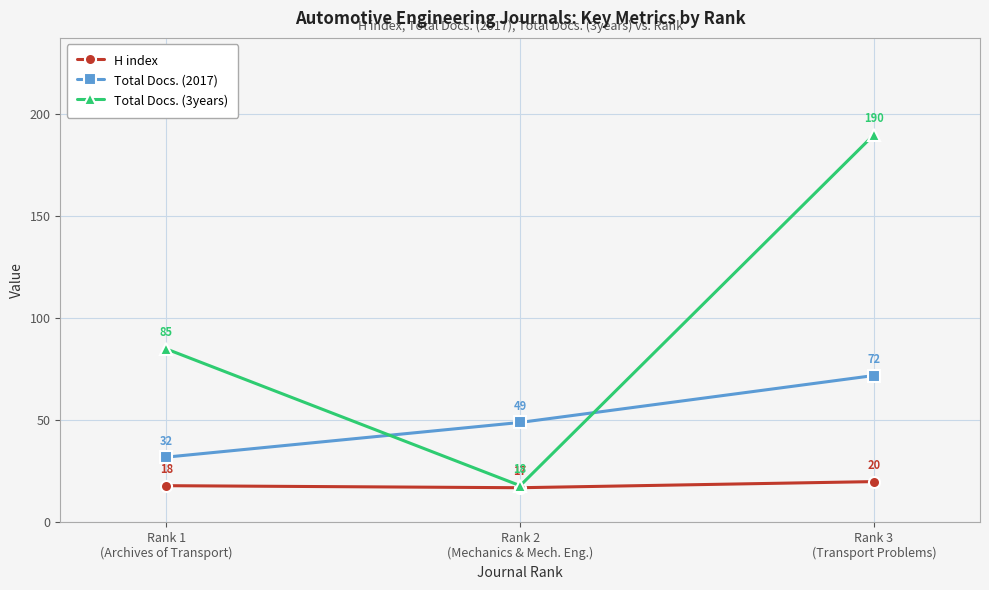

Which series has the largest total across all categories?

Total Docs. (3years)